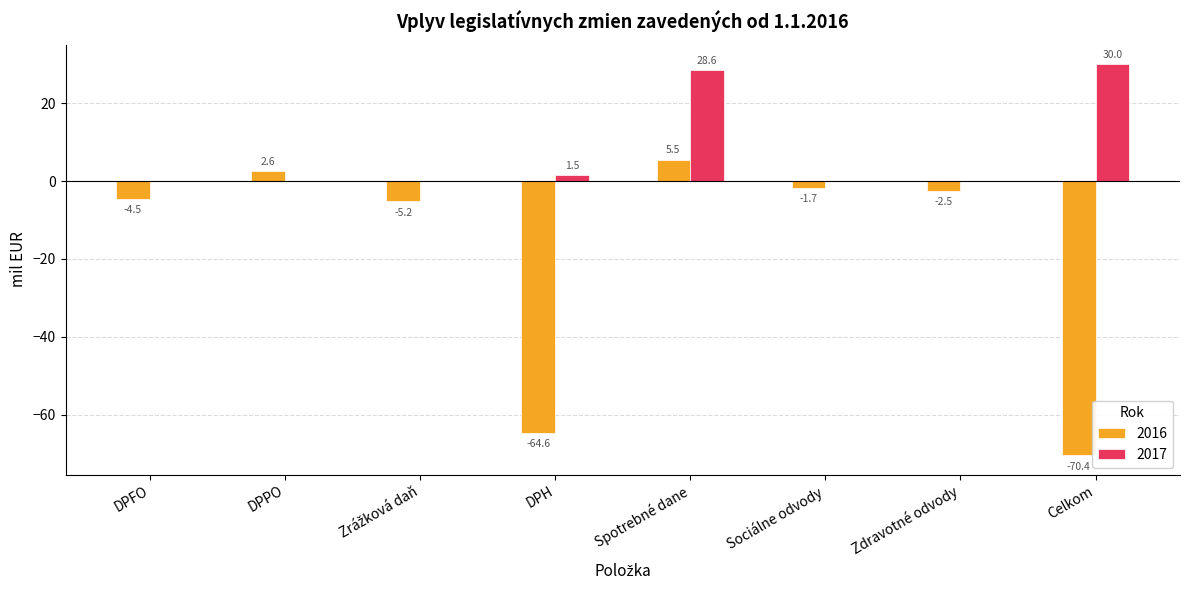

What is the spread (max minus min) of values at Sociálne odvody?

1.7